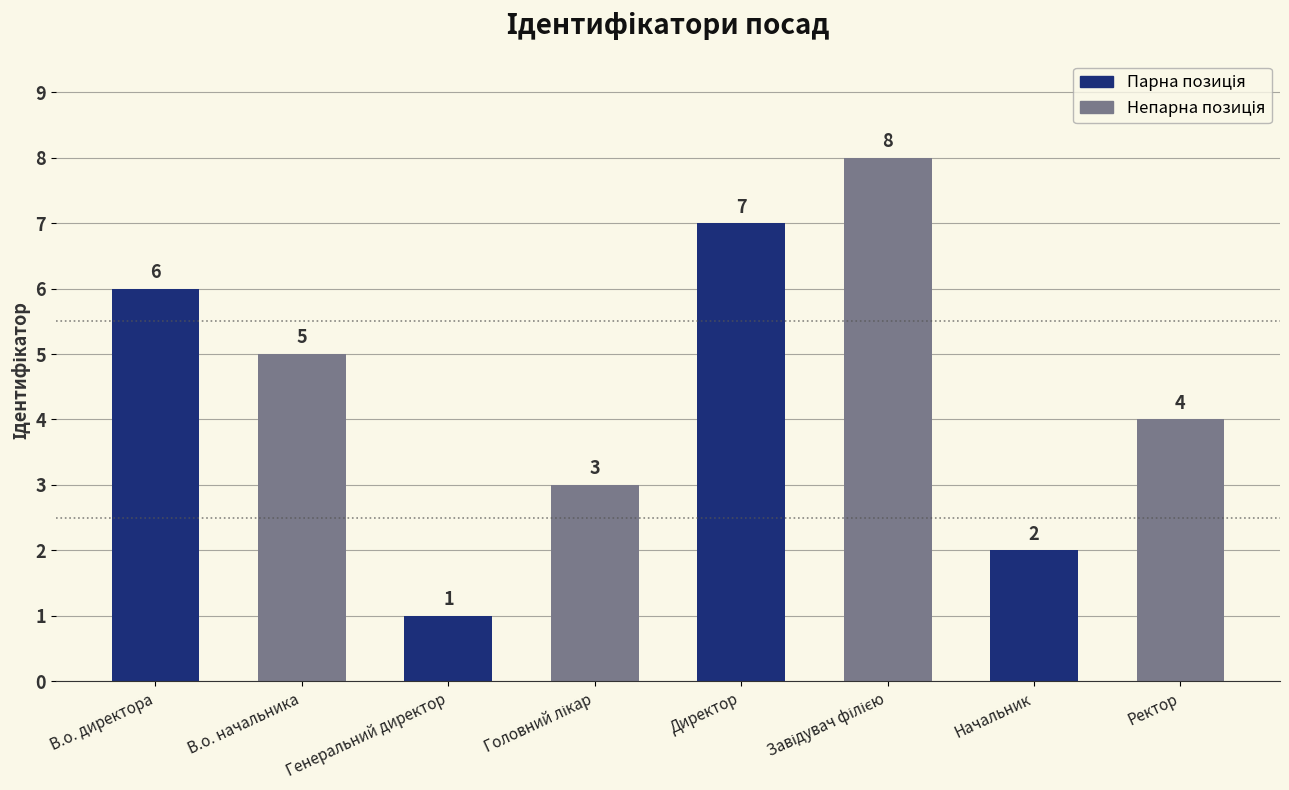

True or false: the data shows 6 at В.о. директора.

True